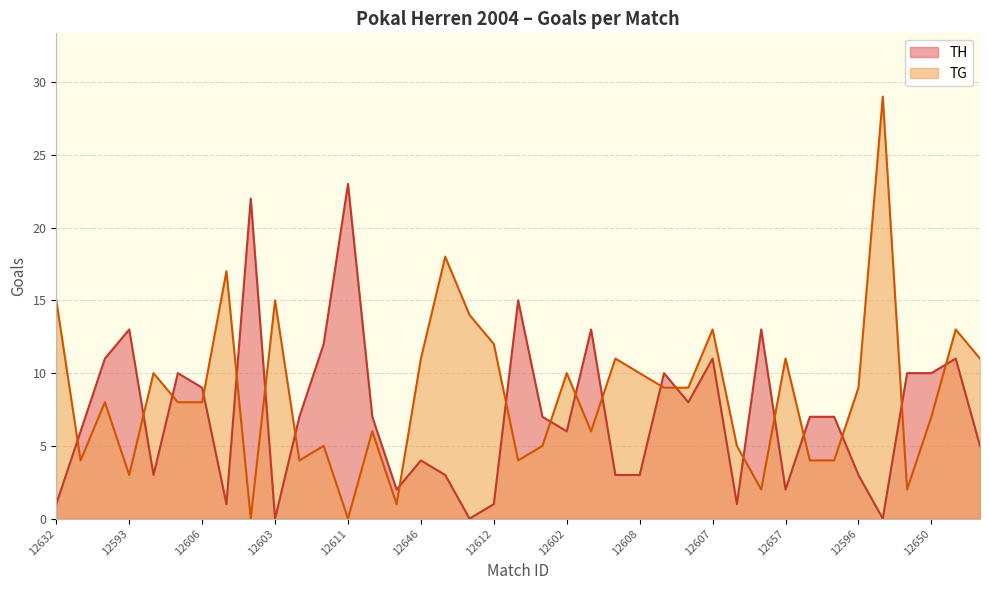

List the series in order of their peak value, highest first.

TG, TH